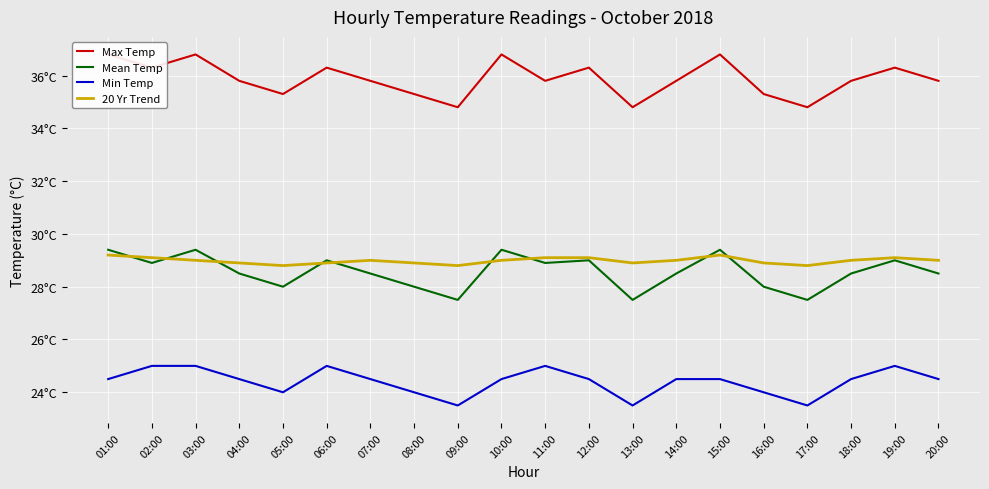

What is the label of the 13th point from the left?

13:00